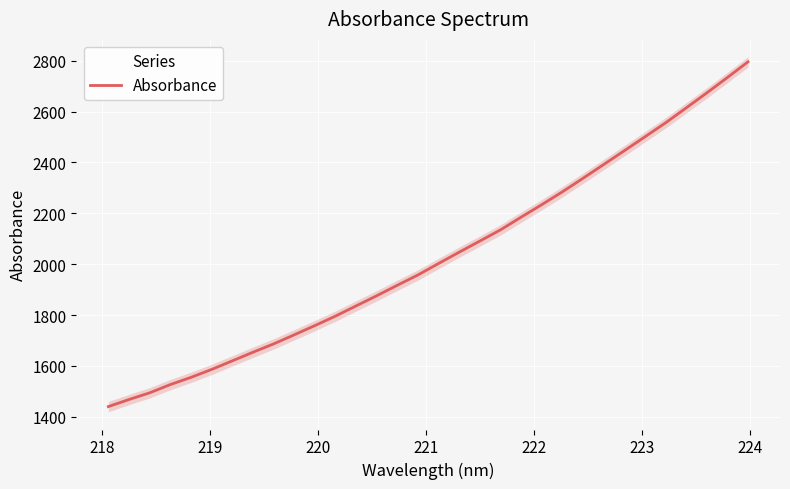

What is the highest value of the Absorbance series?

2795.8